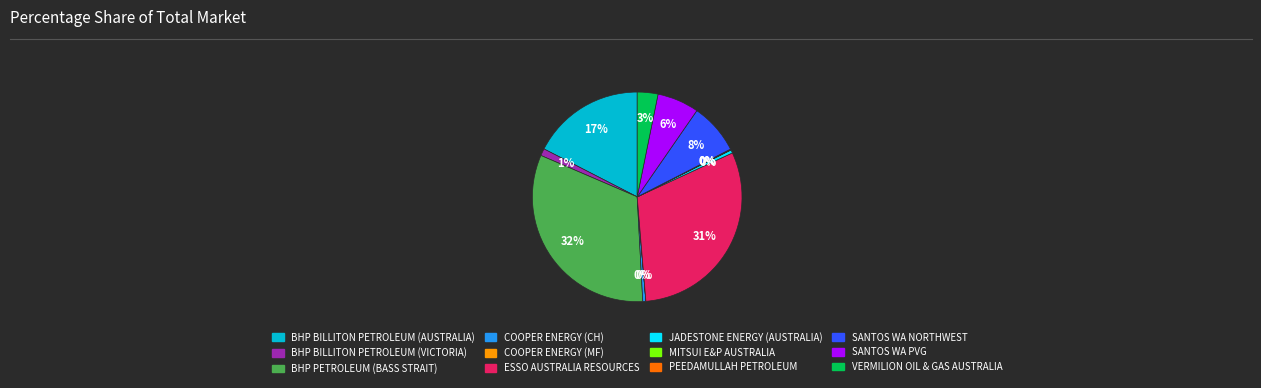

Is it true that VERMILION OIL & GAS AUSTRALIA is 3% of the pie?

True